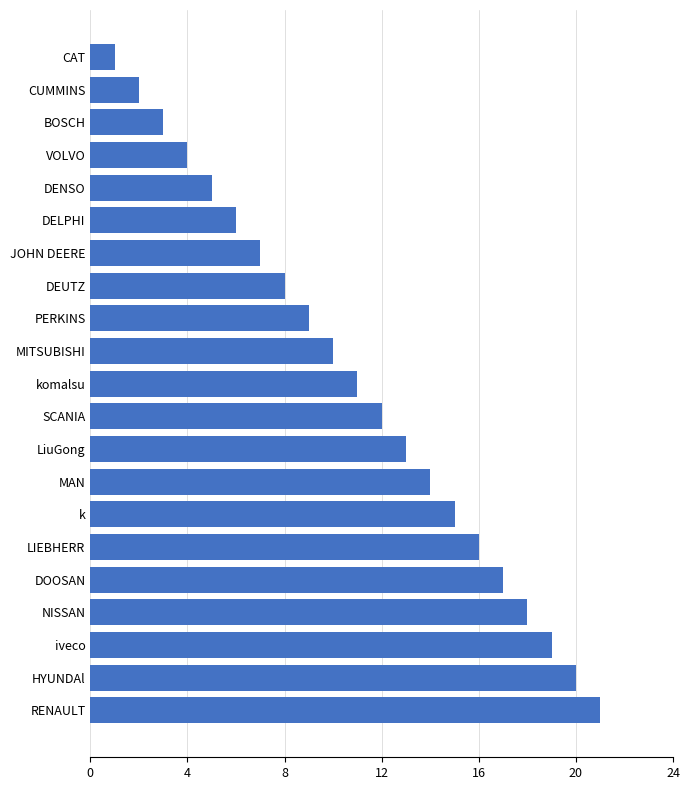

Rank the categories by value from highest to lowest.

RENAULT, HYUNDAl, iveco, NISSAN, DOOSAN, LIEBHERR, k, MAN, LiuGong, SCANIA, komalsu, MITSUBISHI, PERKINS, DEUTZ, JOHN DEERE, DELPHI, DENSO, VOLVO, BOSCH, CUMMINS, CAT